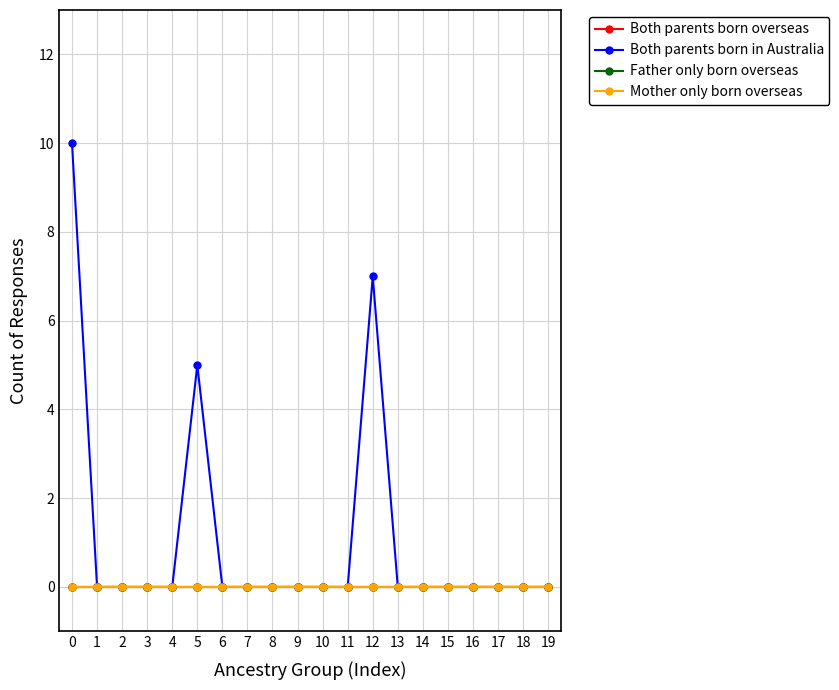

Does the chart have visible grid lines?

Yes